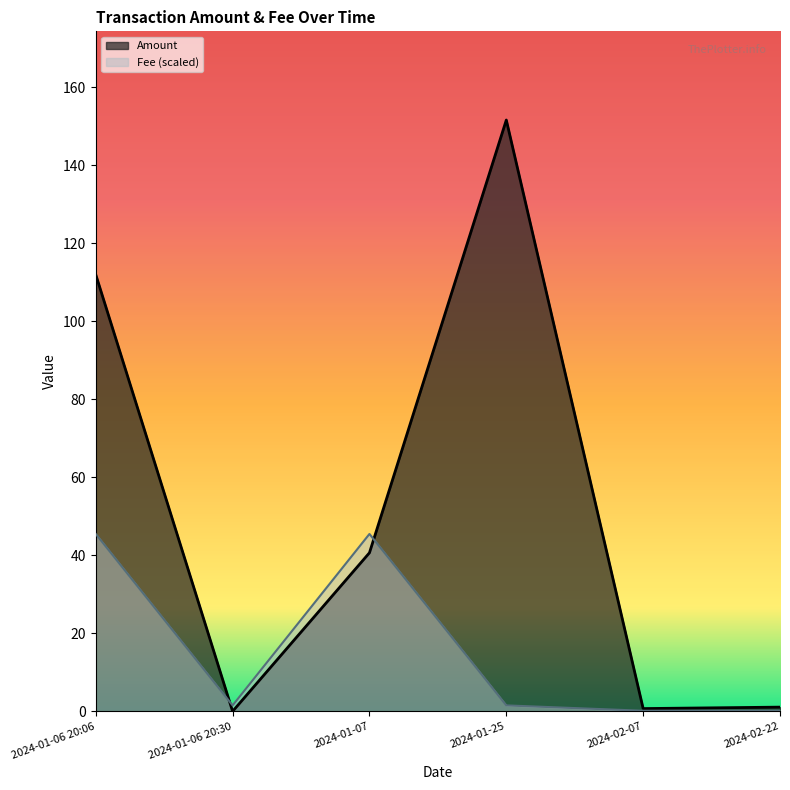

Does the chart have visible grid lines?

No